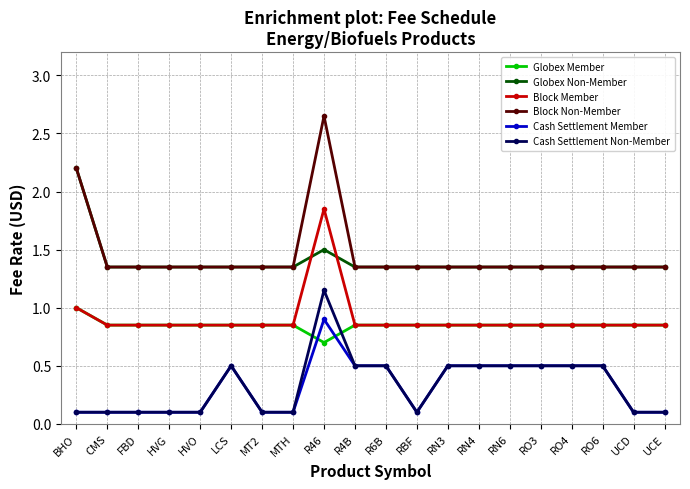

The Cash Settlement Non-Member series shows 0.1 at BHO. True or false?

True